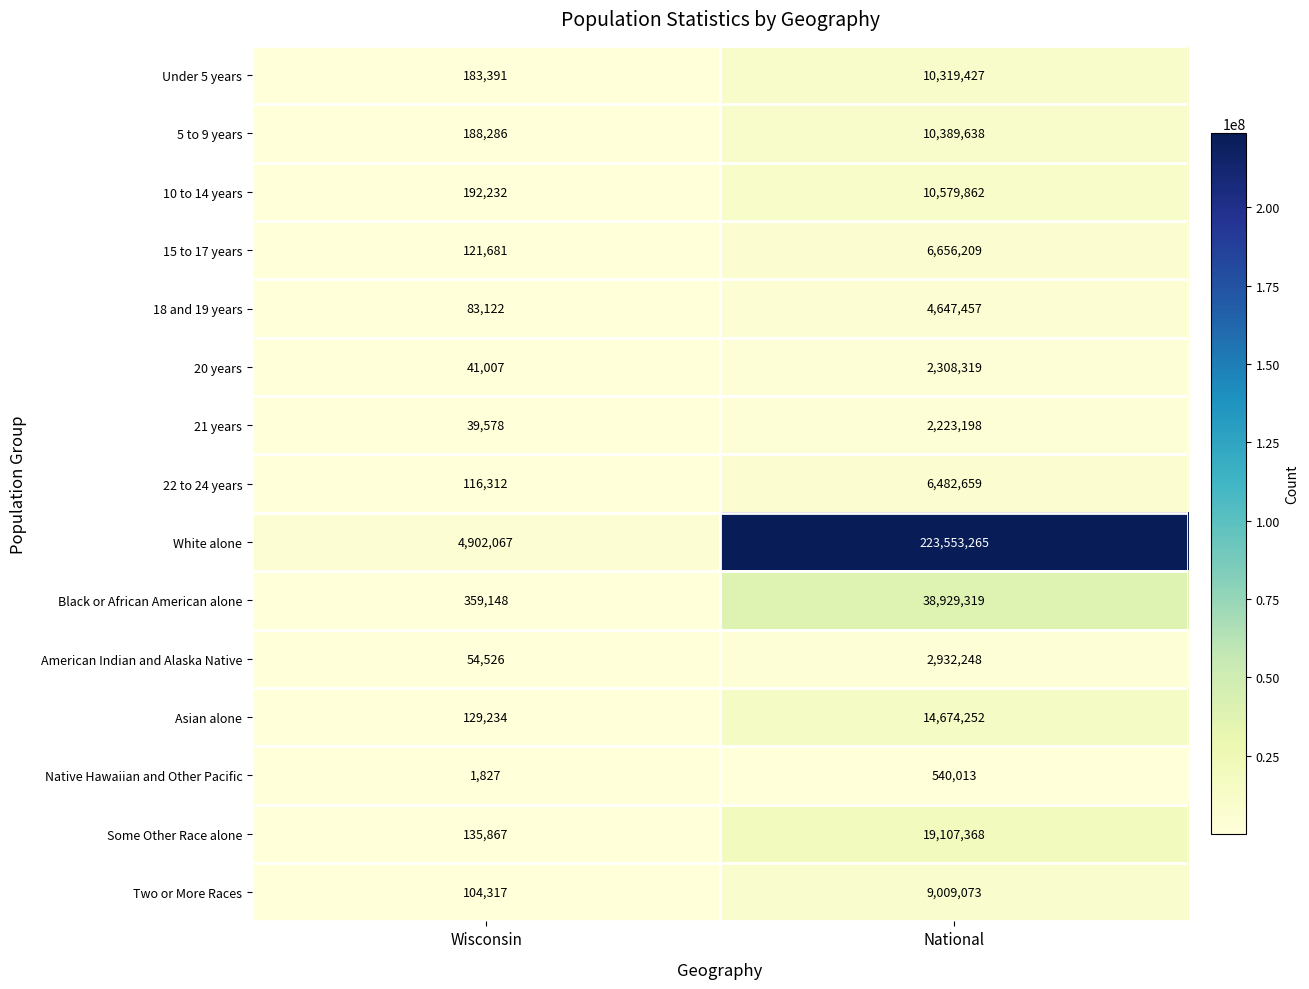

What is the sum of all 22 to 24 years values?

6598971